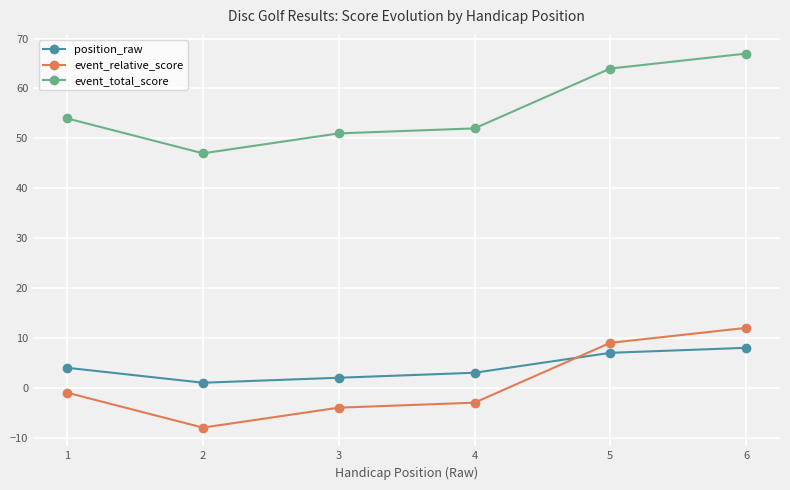

At which category does event_relative_score reach its first local valley?

2